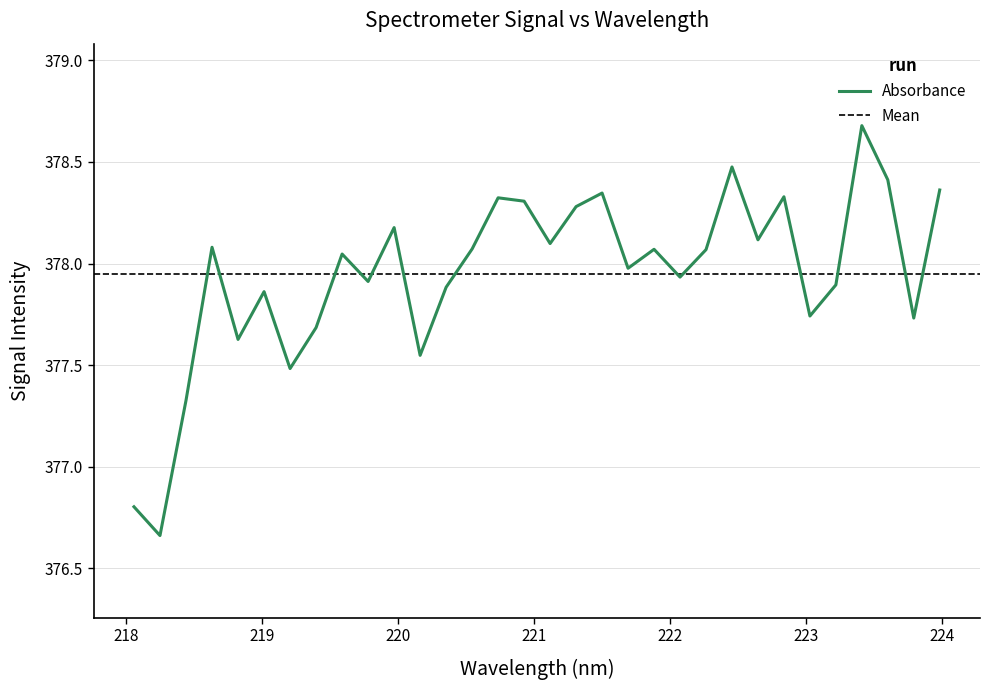

What is the difference between the maximum and minimum values?

2.0